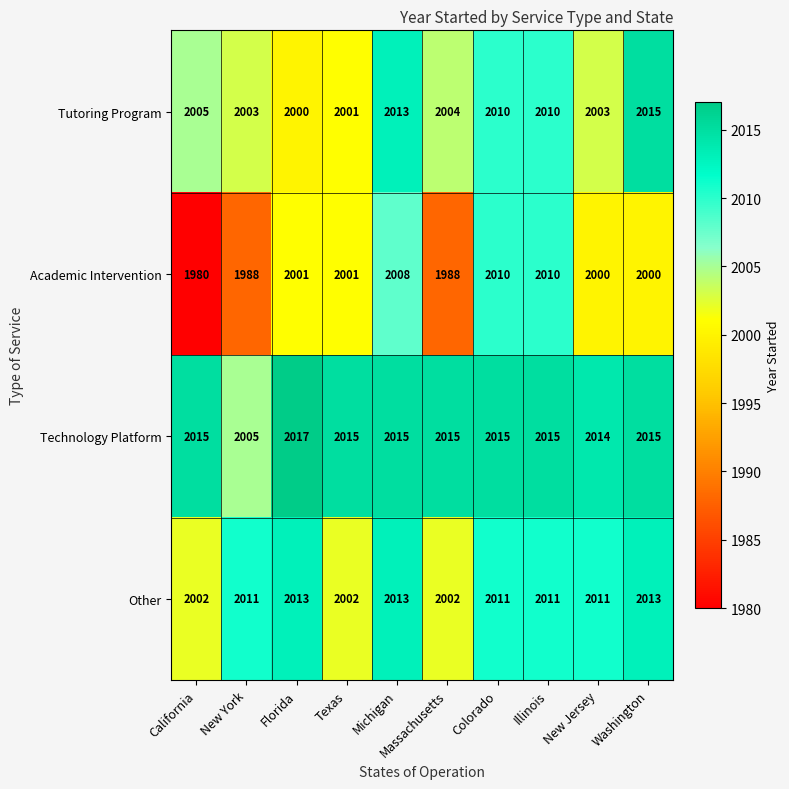

Which category has the lowest value in the Tutoring Program series?

Florida